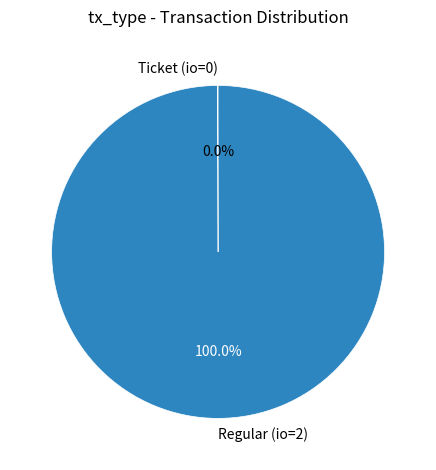

Does any single category account for the majority?

Yes